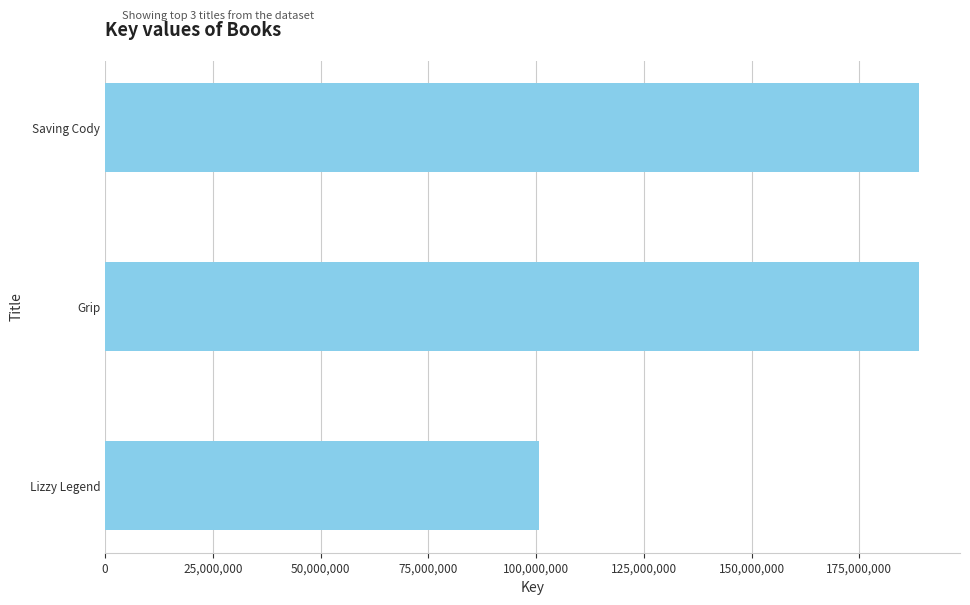

How many data points does each series have?

3